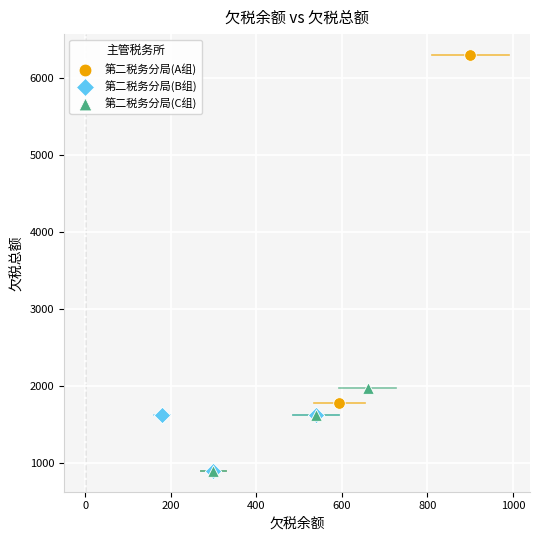

Which series has the widest spread of Y values?

第二税务分局(A组)